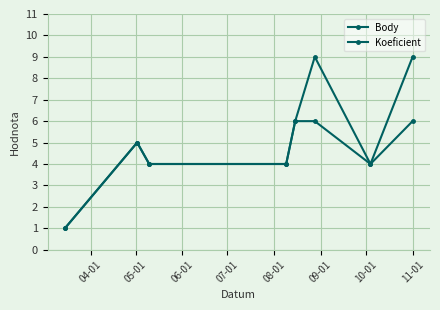

How many lines are shown in the chart?

2